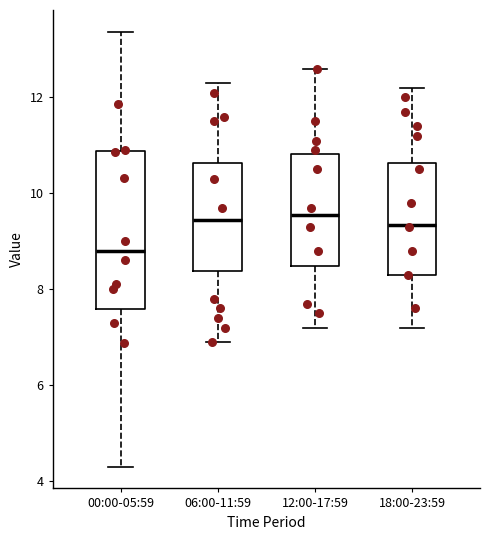

Reading left to right, read every box against the y-axis: the position of its median line, the range the box covers, and the ends of its whiskers. The values are not printed on the chart, so give them approximately, as read against the axis.

00:00-05:59: median 8.8, box 7.6 to 10.8, whiskers 4.4 to 13.4
06:00-11:59: median 9.4, box 8.4 to 10.6, whiskers 7.0 to 12.4
12:00-17:59: median 9.6, box 8.4 to 10.8, whiskers 7.2 to 12.6
18:00-23:59: median 9.4, box 8.4 to 10.6, whiskers 7.2 to 12.2